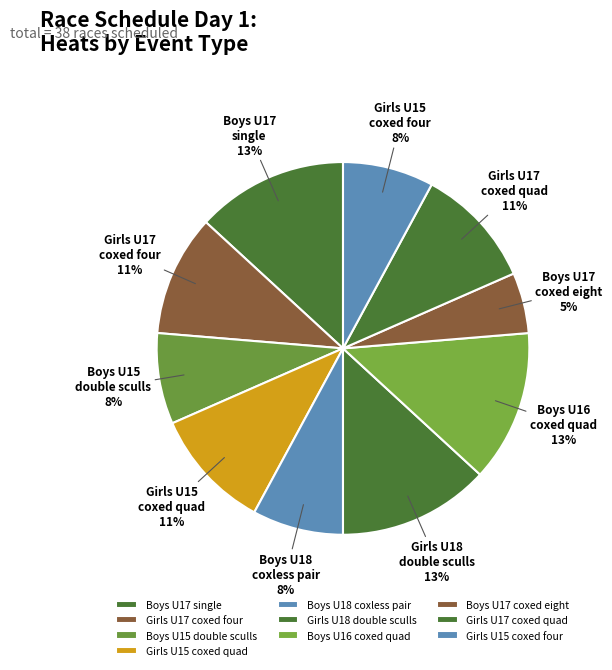

What percentage is the Boys U18 coxless pair slice, to the nearest percent?

8%